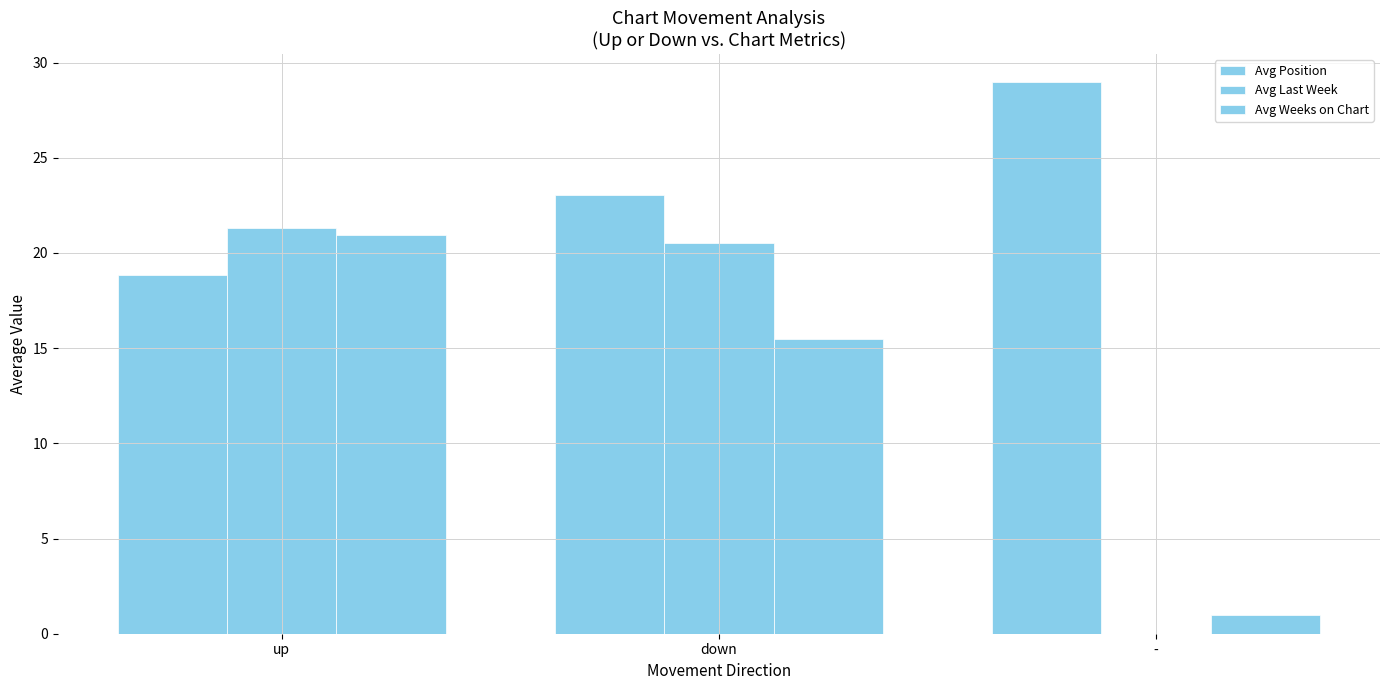

How many groups of bars are there?

3